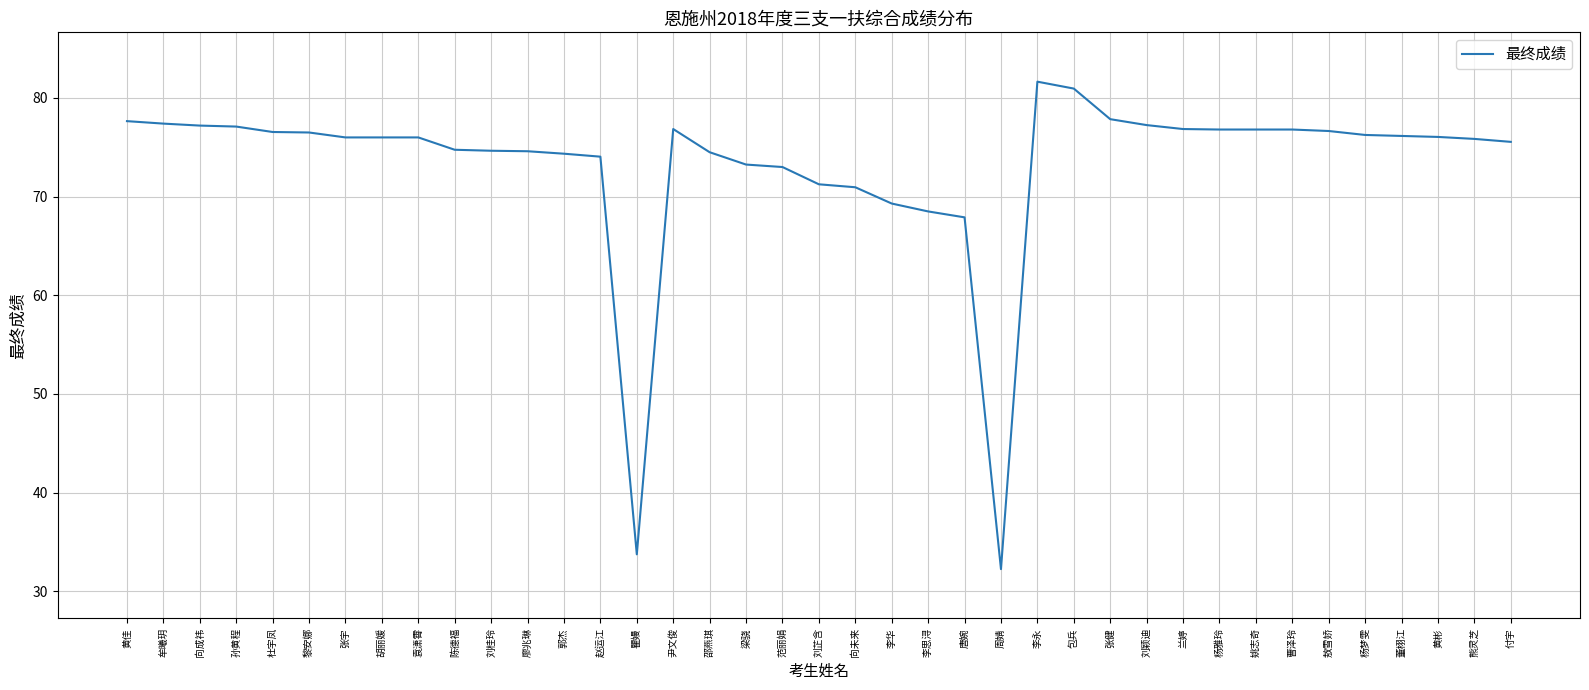

What is the approximate value at 牟曦玥?

77.4